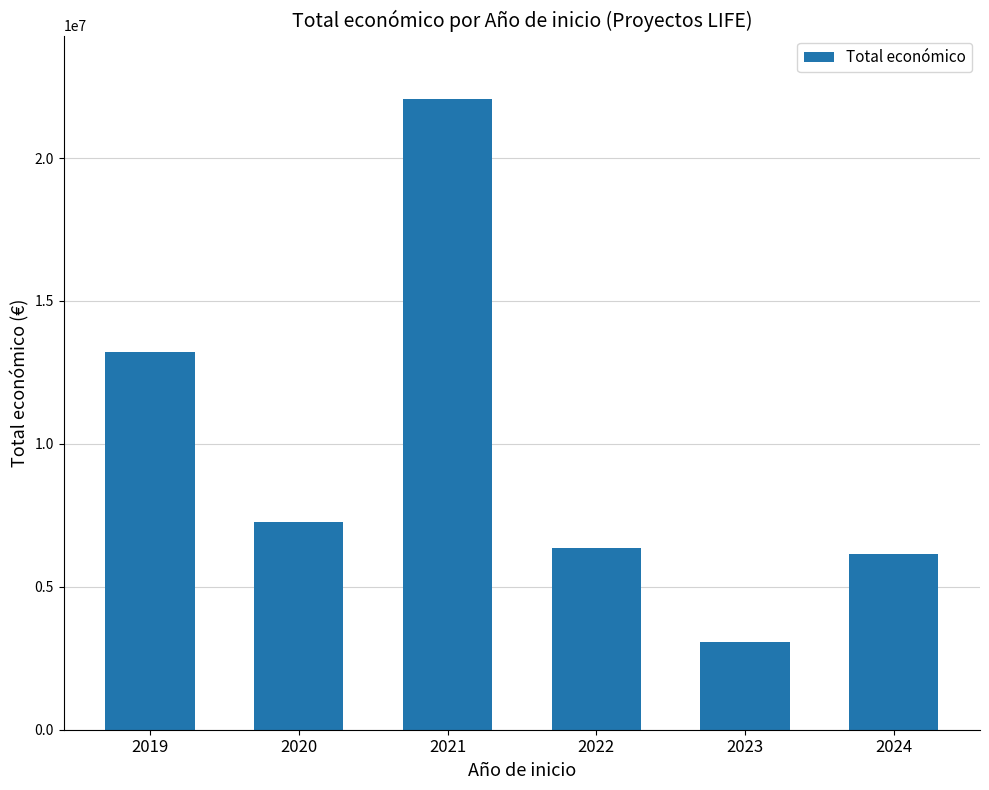

The chart shows a value of 7271785 at 2020. True or false?

True